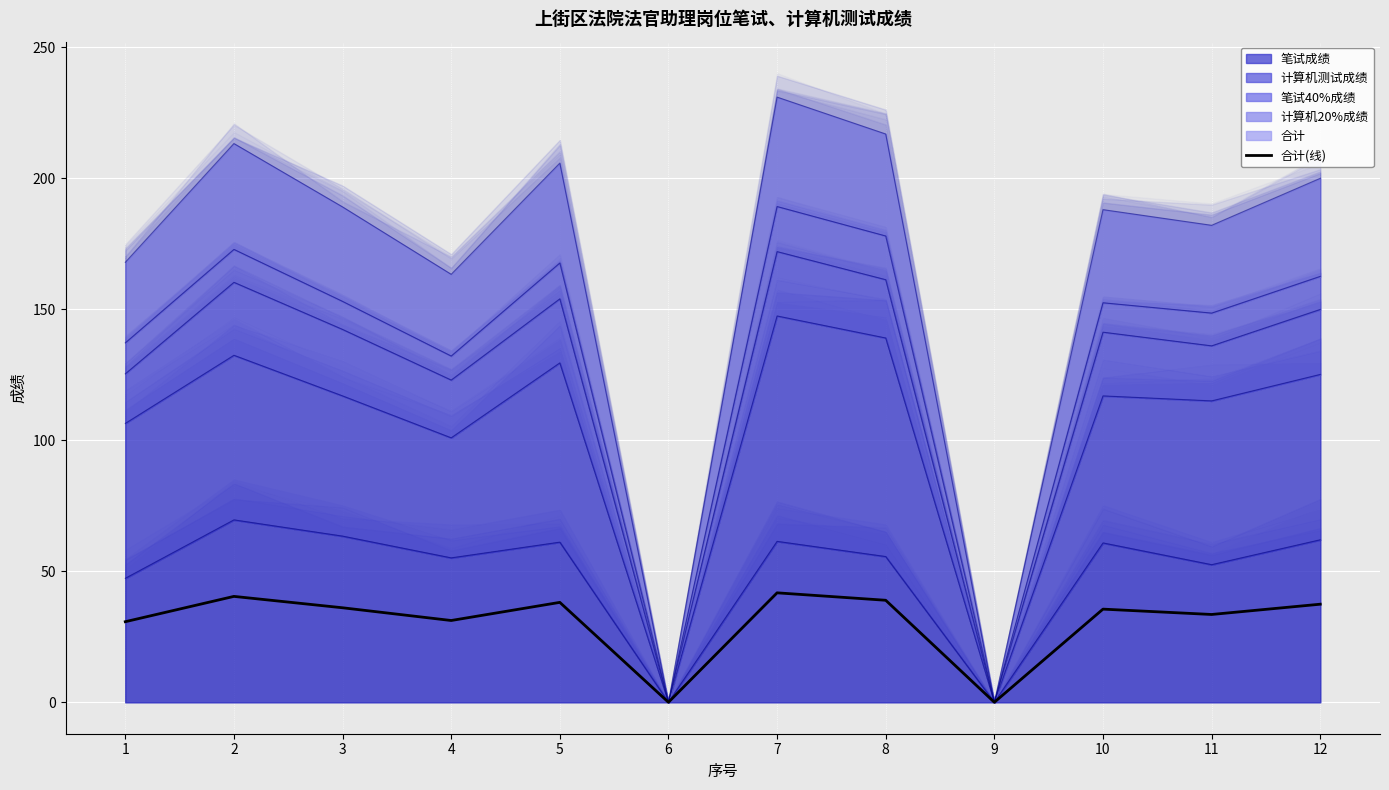

Is it true that the value at 11 is 33.5?

True